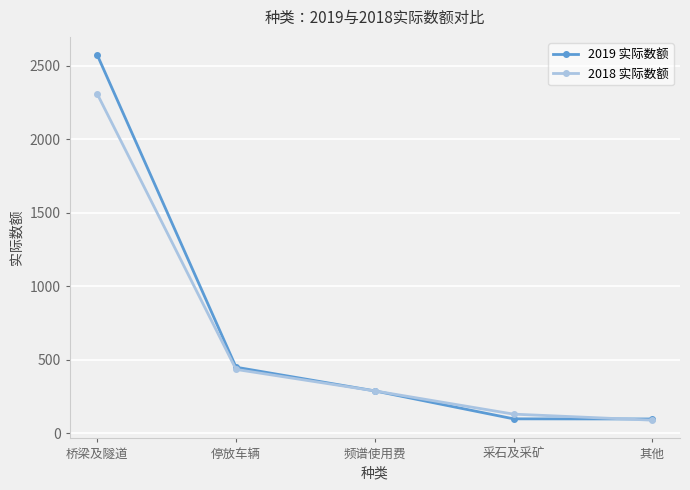

What is the label of the 1st point from the right?

其他